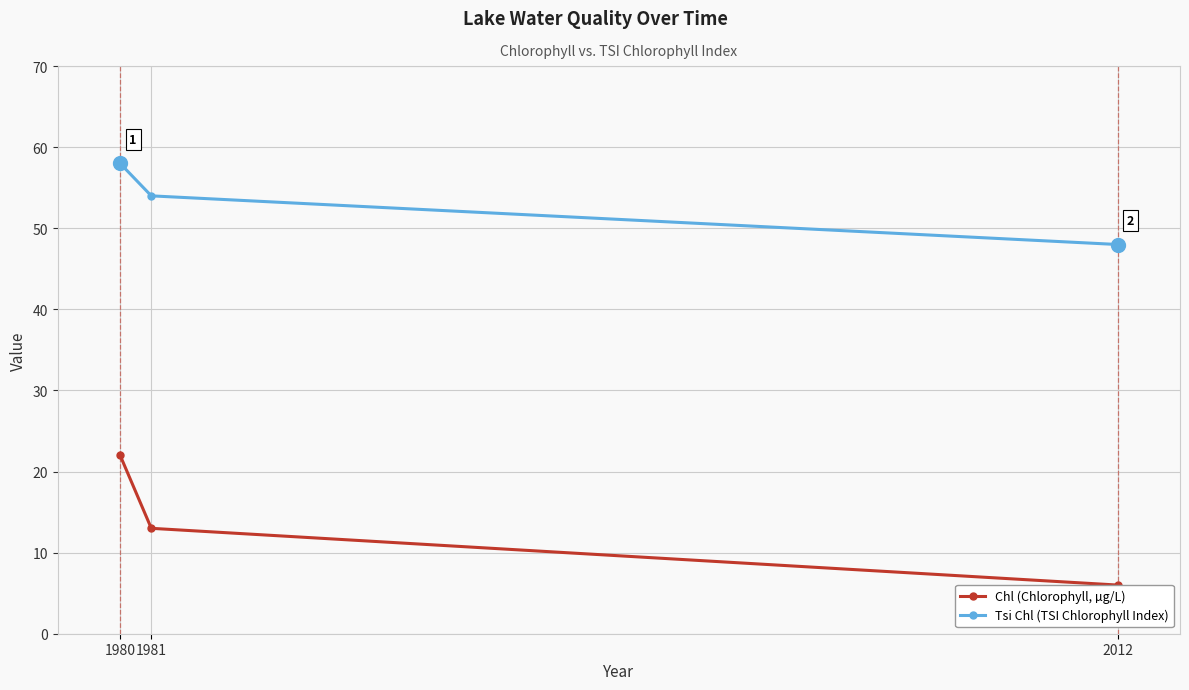

Between 1980 and 2012, which is larger?

1980